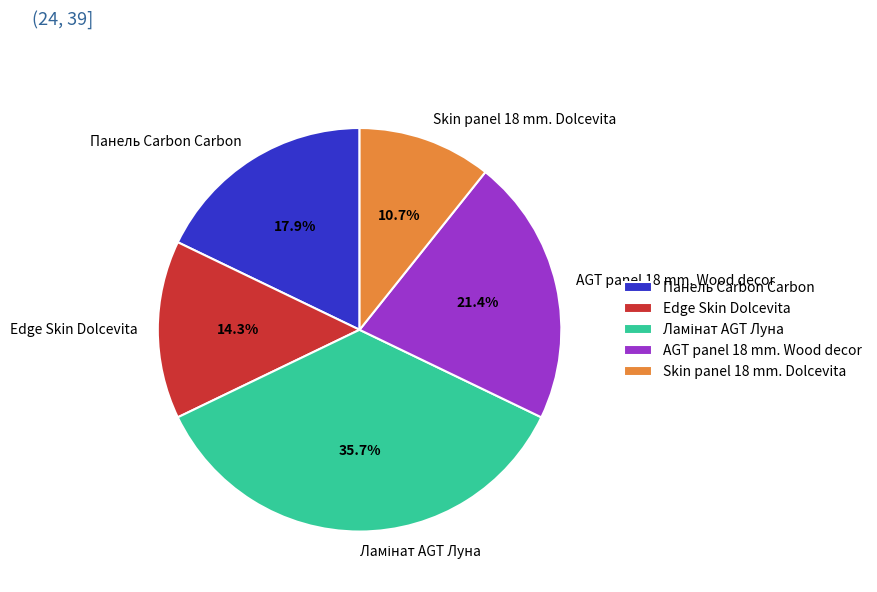

What is the ratio of the value at AGT panel 18 mm. Wood decor to the value at Skin panel 18 mm. Dolcevita?

2.0